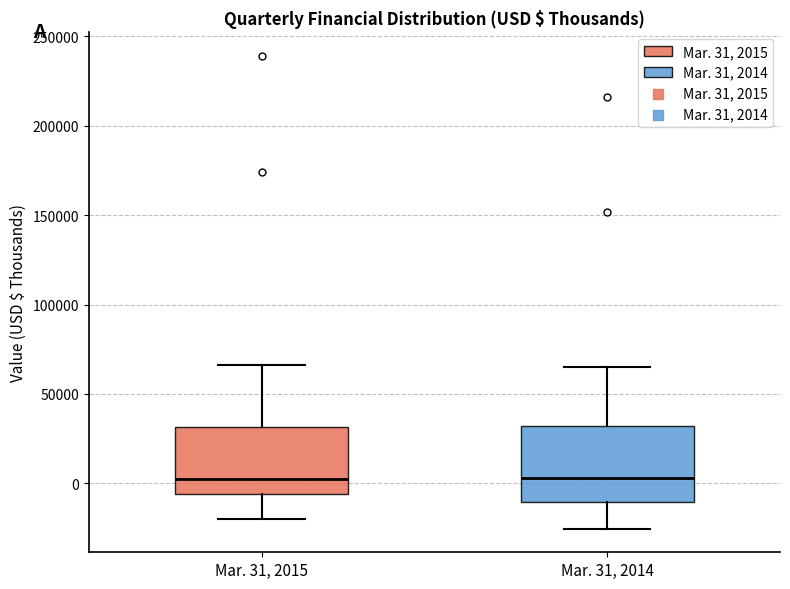

Reading left to right, read every box against the y-axis: the position of its median line, the range the box covers, and the ends of its whiskers. The values are not printed on the chart, so give them approximately, as read against the axis.

Mar. 31, 2015: median 0, box -5000 to 30000, whiskers -20000 to 65000
Mar. 31, 2014: median 5000, box -10000 to 30000, whiskers -25000 to 65000